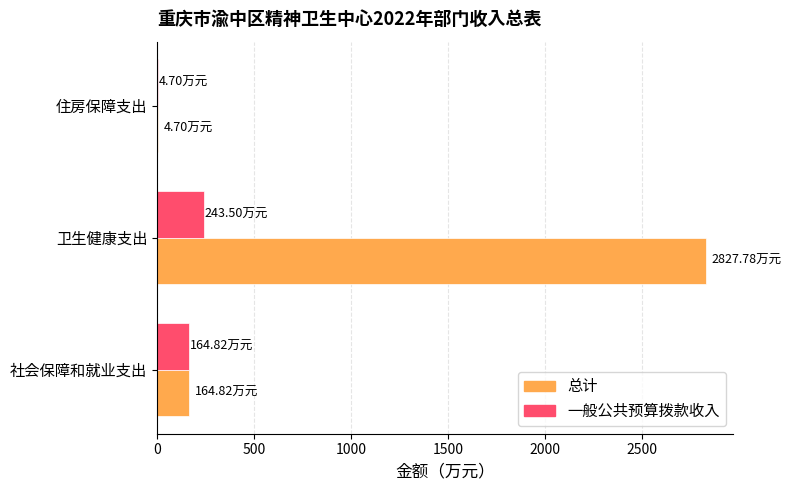

At which label is 一般公共预算拨款收入 closest to 124?

社会保障和就业支出